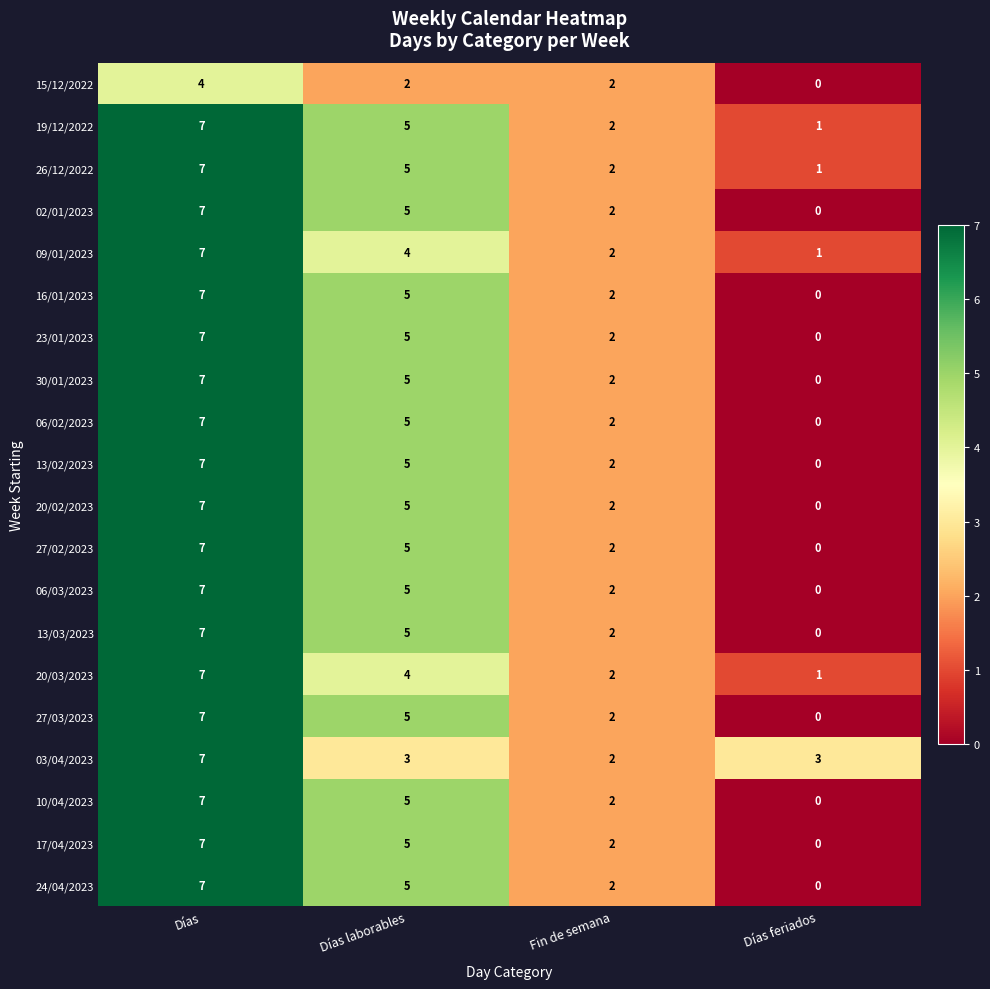

What is the difference between the highest and lowest values at Días?

3